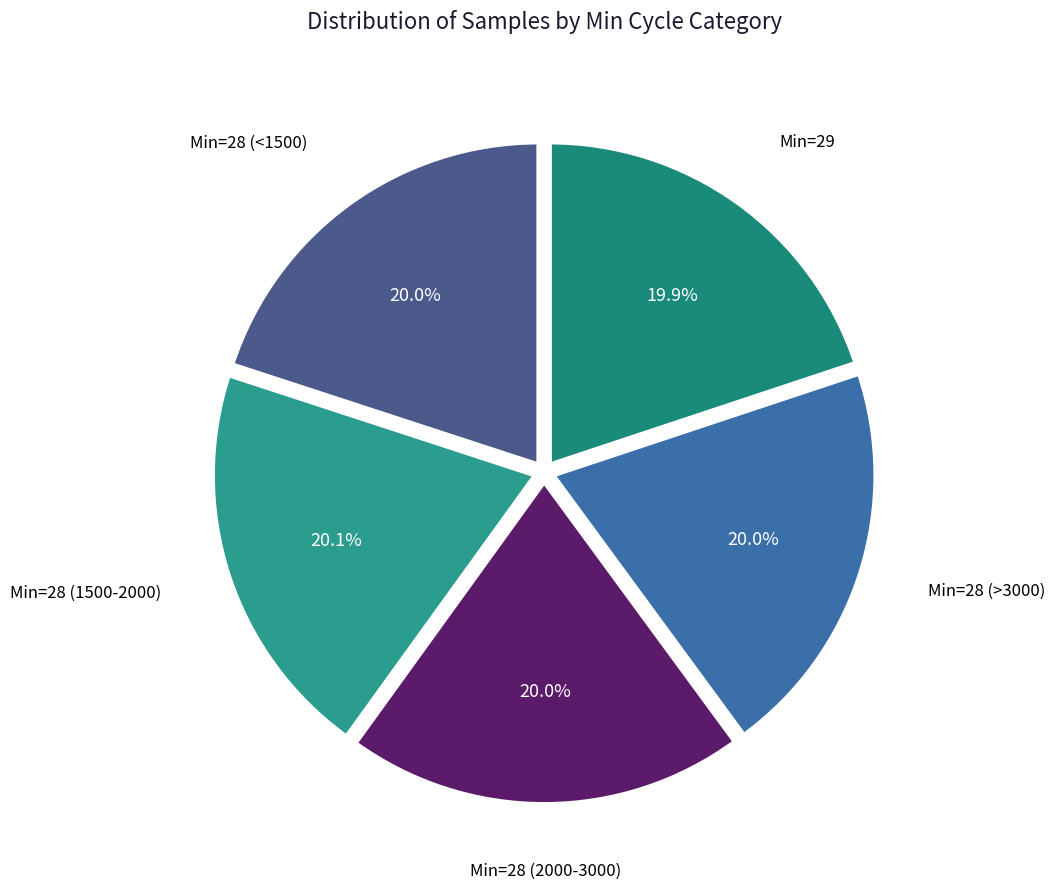

How many segments does this pie chart have?

5